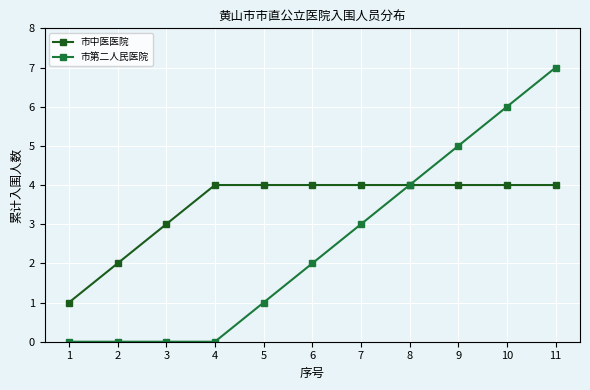

What is the approximate value of 市第二人民医院 at 7?

3